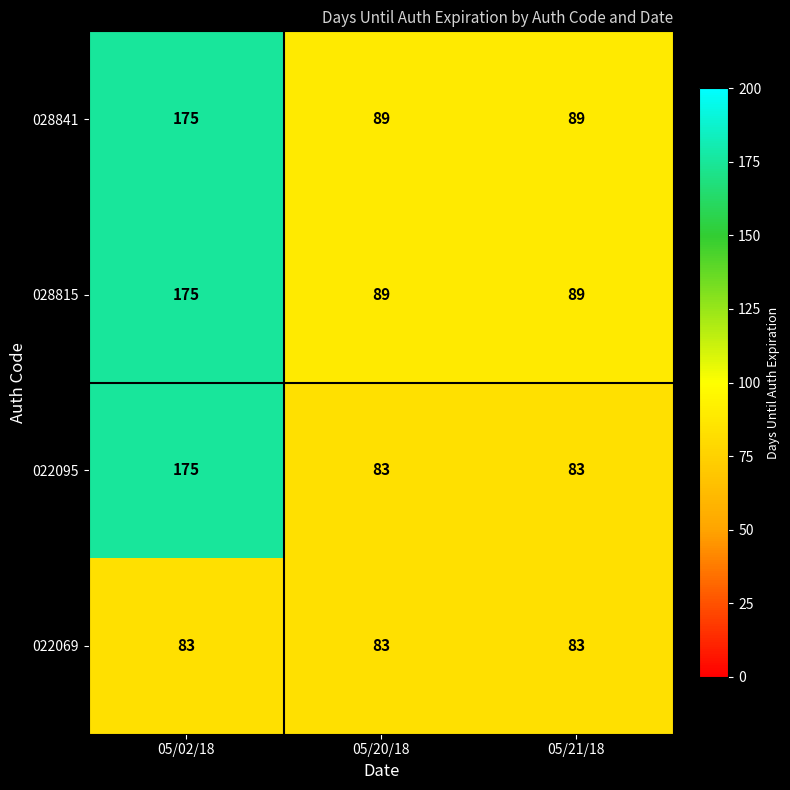

What is the greatest value displayed?

175